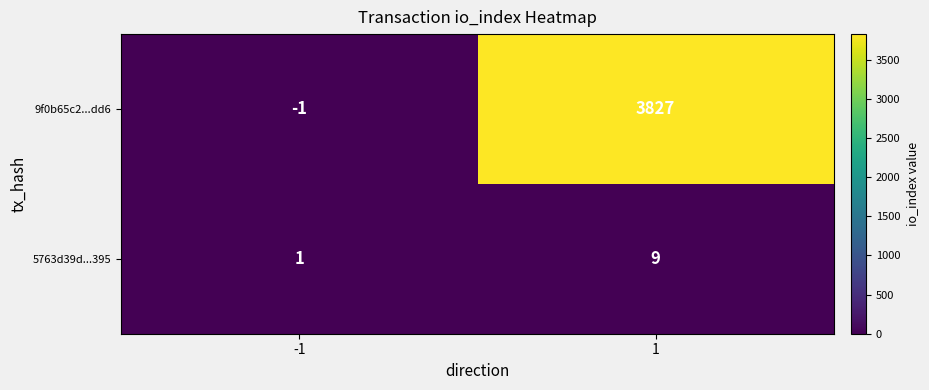

What is the sum of all 9f0b65c2...dd6 values?

3826